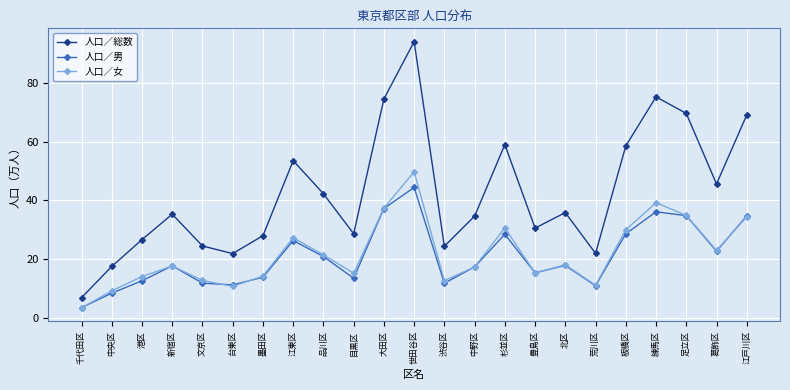

Which label corresponds to the largest value in the chart?

世田谷区